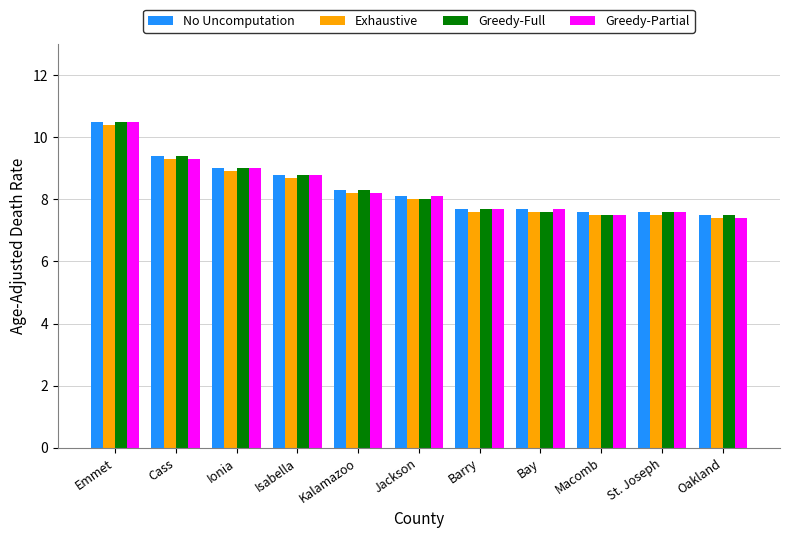

What is the label of the 1st bar from the left?

Emmet